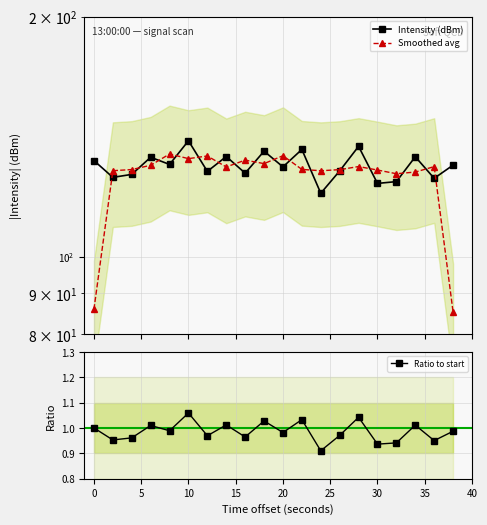

Which category has the highest value in the Ratio to start series?

10